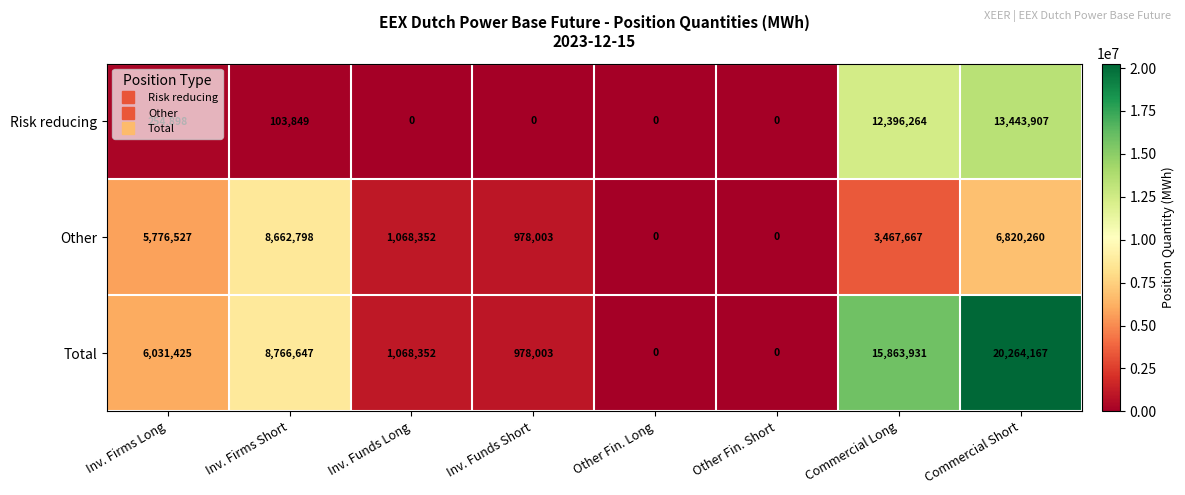

The value of Total at Inv. Firms Long is 6031425. True or false?

True